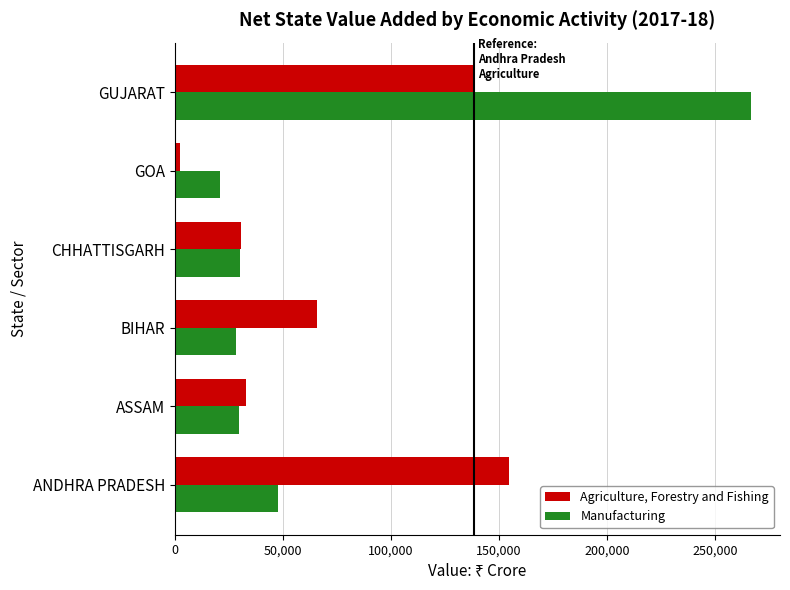

What is the difference between the highest and lowest values at BIHAR?

37533